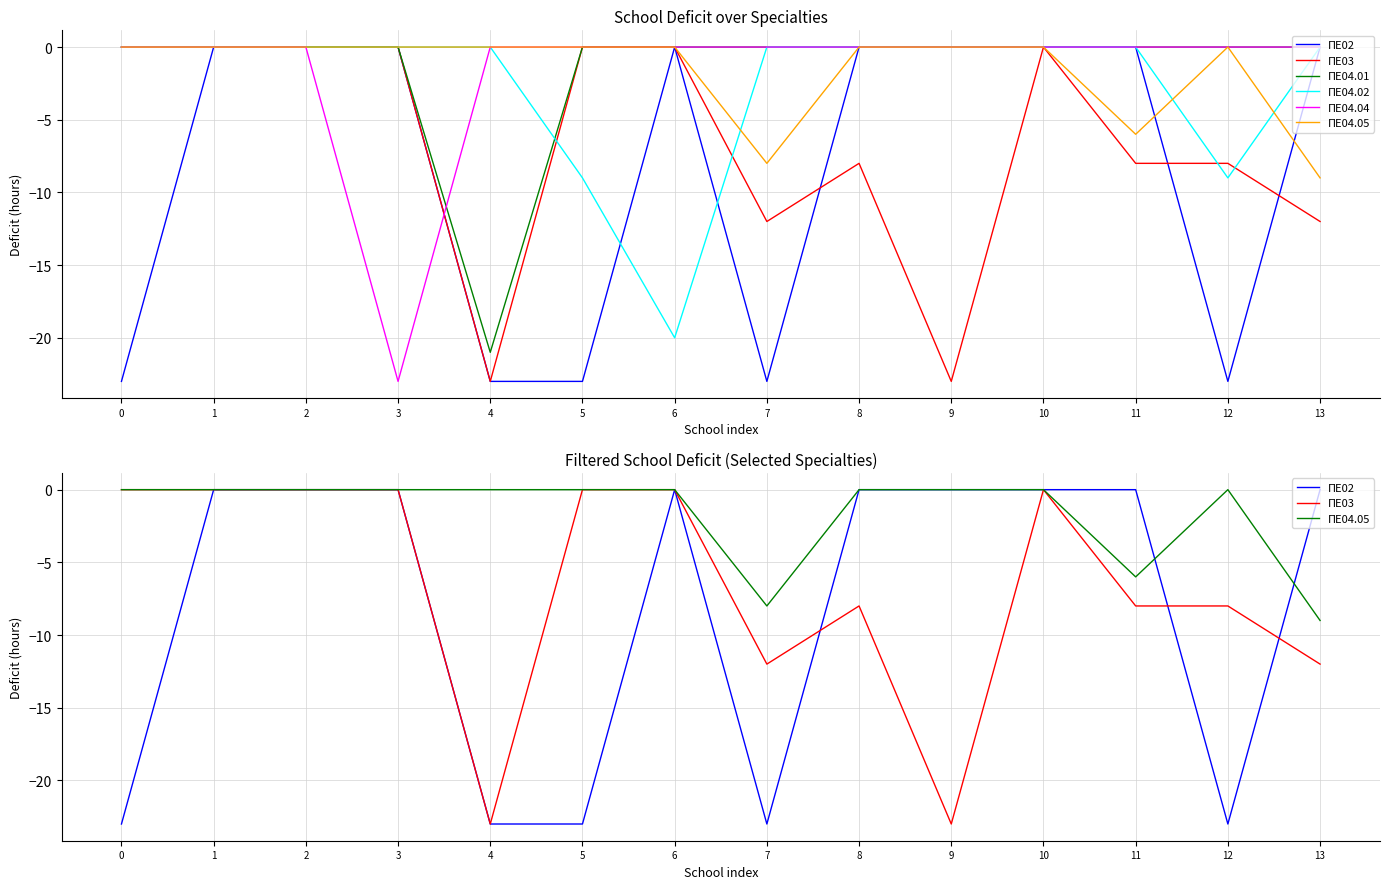

At which category is the sum across all series the highest?

1